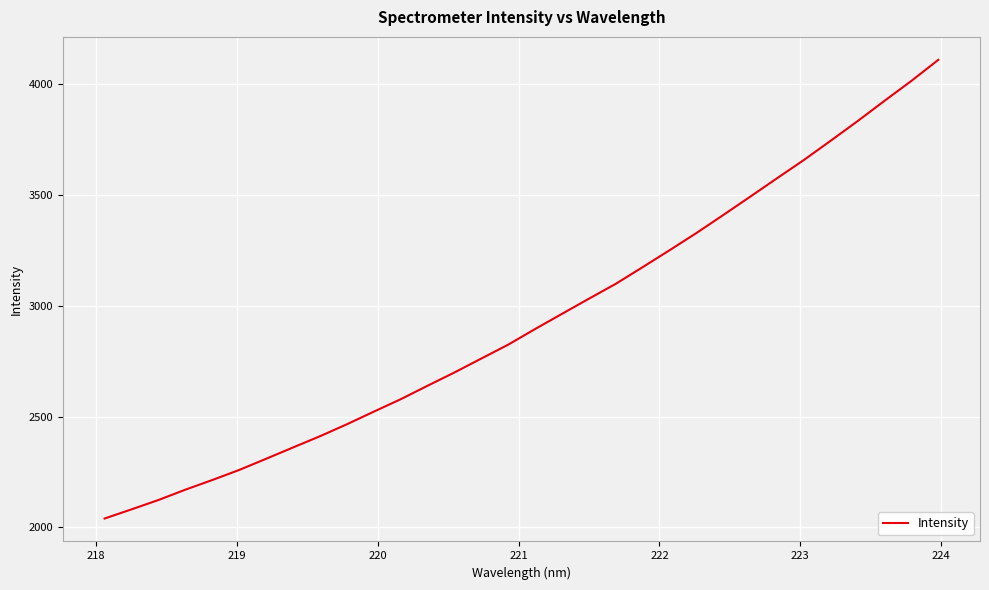

What is the minimum value shown in the chart?

2040.5